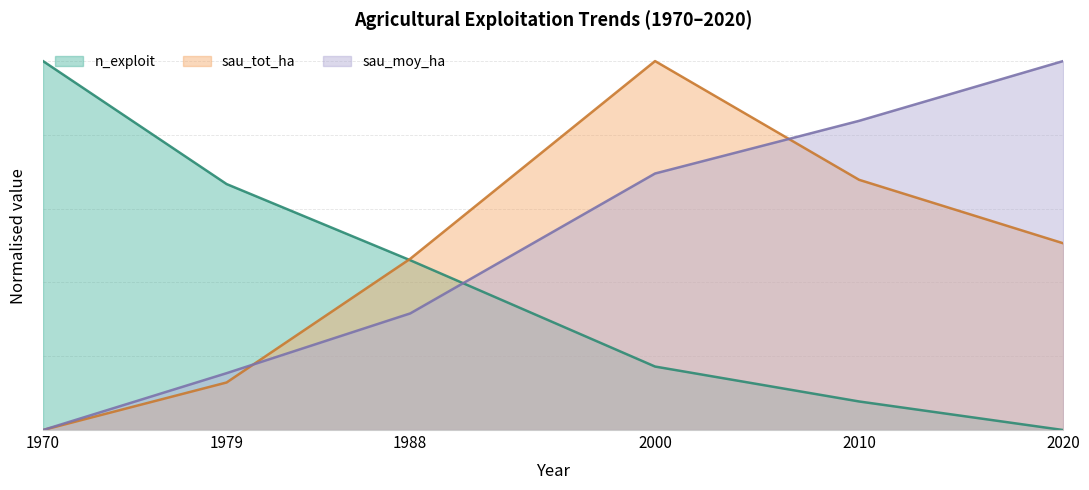

How many times do n_exploit and sau_moy_ha cross each other?

1